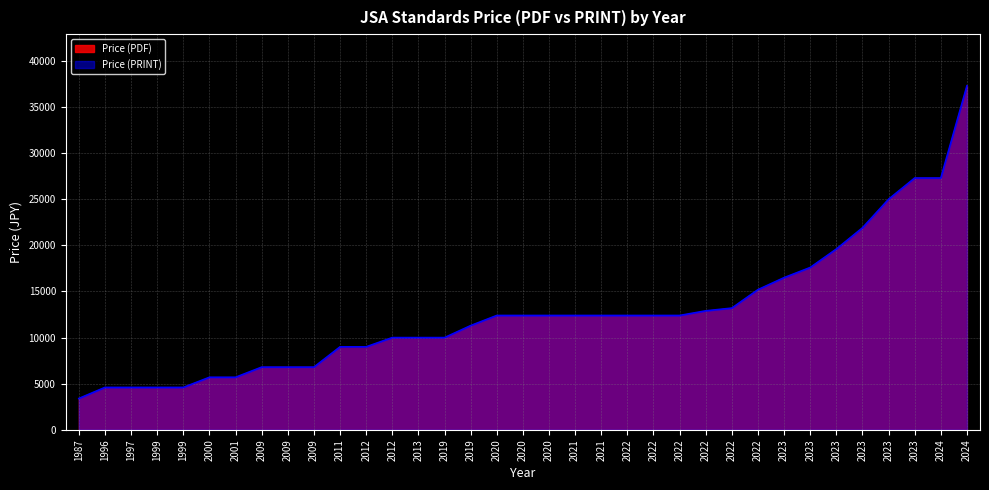

Reading right to left, transcribe all the data shown in this chart.

Price (PDF): 2024=37300	2024=27300	2023=27300	2023=25000	2023=21900	2023=19600	2023=17600	2023=16500	2022=15200	2022=13200	2022=12900	2022=12400	2022=12400	2022=12400	2021=12400	2021=12400	2020=12400	2020=12400	2020=12400	2019=11300	2019=10000	2013=10000	2012=10000	2012=9000	2011=9000	2009=6800	2009=6800	2009=6800	2001=5700	2000=5700	1999=4600	1999=4600	1997=4600	1996=4600	1987=3400
Price (PRINT): 2024=37300	2024=27300	2023=27300	2023=25000	2023=21900	2023=19600	2023=17600	2023=16500	2022=15200	2022=13200	2022=12900	2022=12400	2022=12400	2022=12400	2021=12400	2021=12400	2020=12400	2020=12400	2020=12400	2019=11300	2019=10000	2013=10000	2012=10000	2012=9000	2011=9000	2009=6800	2009=6800	2009=6800	2001=5700	2000=5700	1999=4600	1999=4600	1997=4600	1996=4600	1987=3400